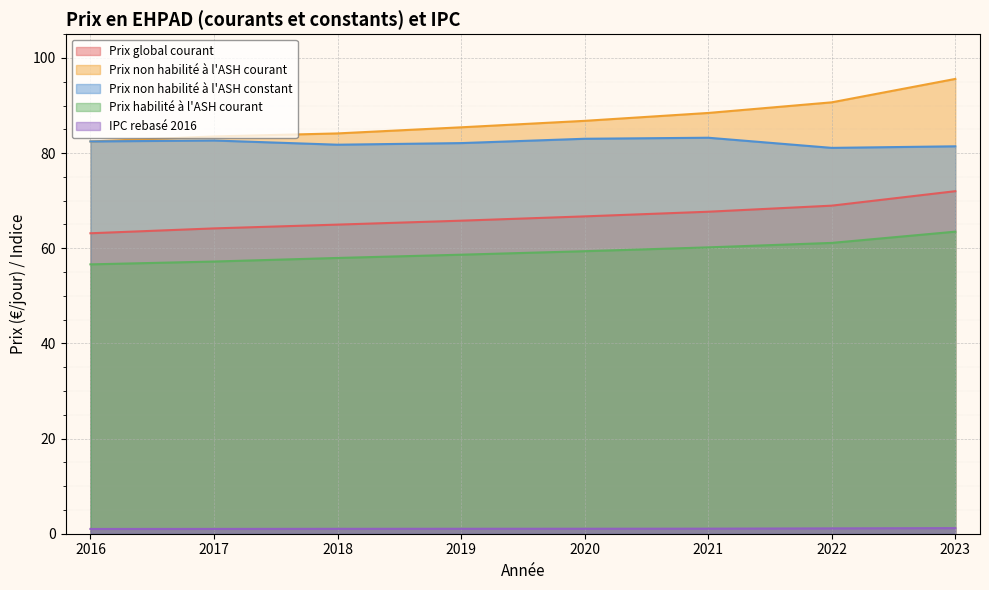

Which has a higher value, 2023 or 2017?

2023